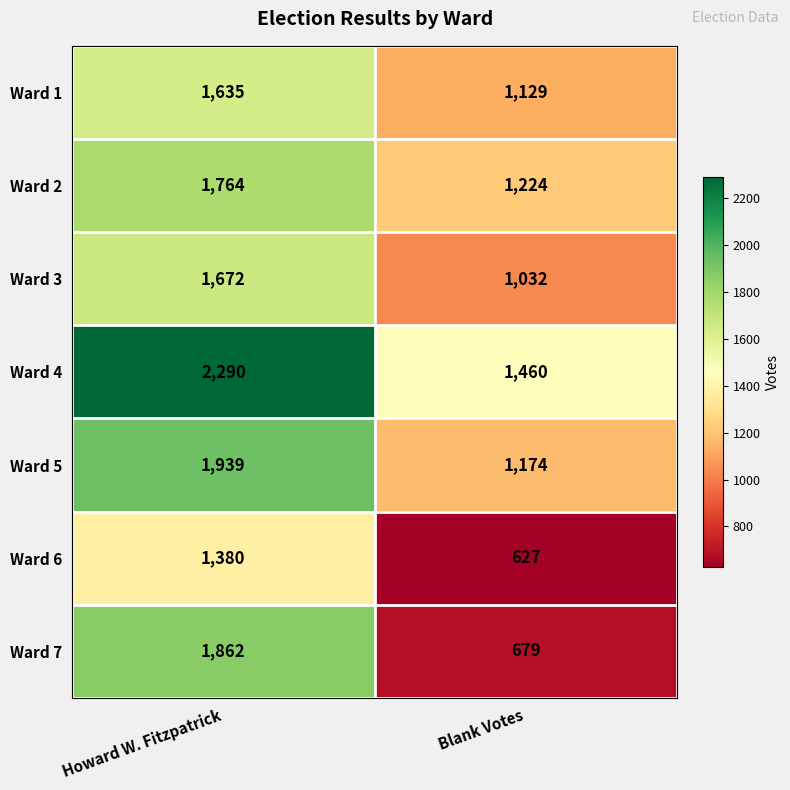

Reading left to right, transcribe all the data shown in this chart.

Ward 1: Howard W. Fitzpatrick=1635	Blank Votes=1129
Ward 2: Howard W. Fitzpatrick=1764	Blank Votes=1224
Ward 3: Howard W. Fitzpatrick=1672	Blank Votes=1032
Ward 4: Howard W. Fitzpatrick=2290	Blank Votes=1460
Ward 5: Howard W. Fitzpatrick=1939	Blank Votes=1174
Ward 6: Howard W. Fitzpatrick=1380	Blank Votes=627
Ward 7: Howard W. Fitzpatrick=1862	Blank Votes=679